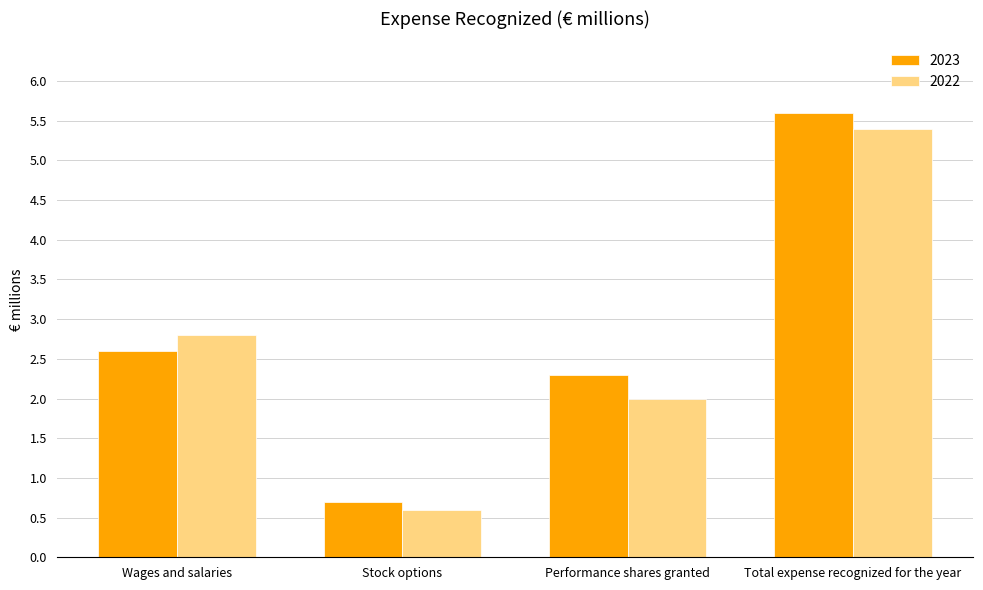

What is the total value across all series at Performance shares granted?

4.3